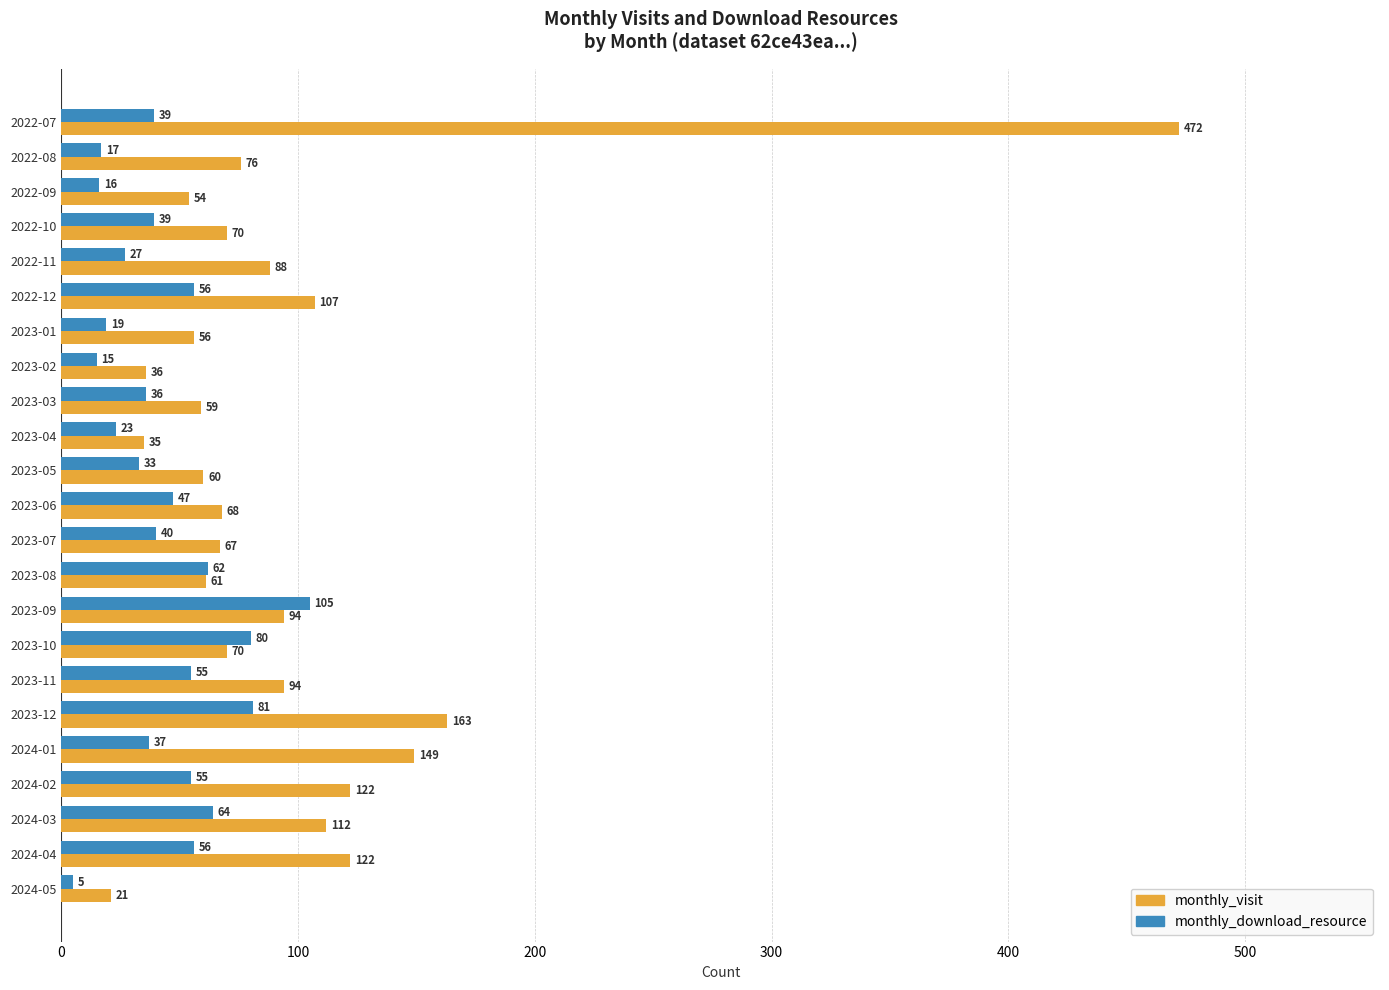

What is the difference between the maximum and minimum values in the monthly_download_resource series?

100